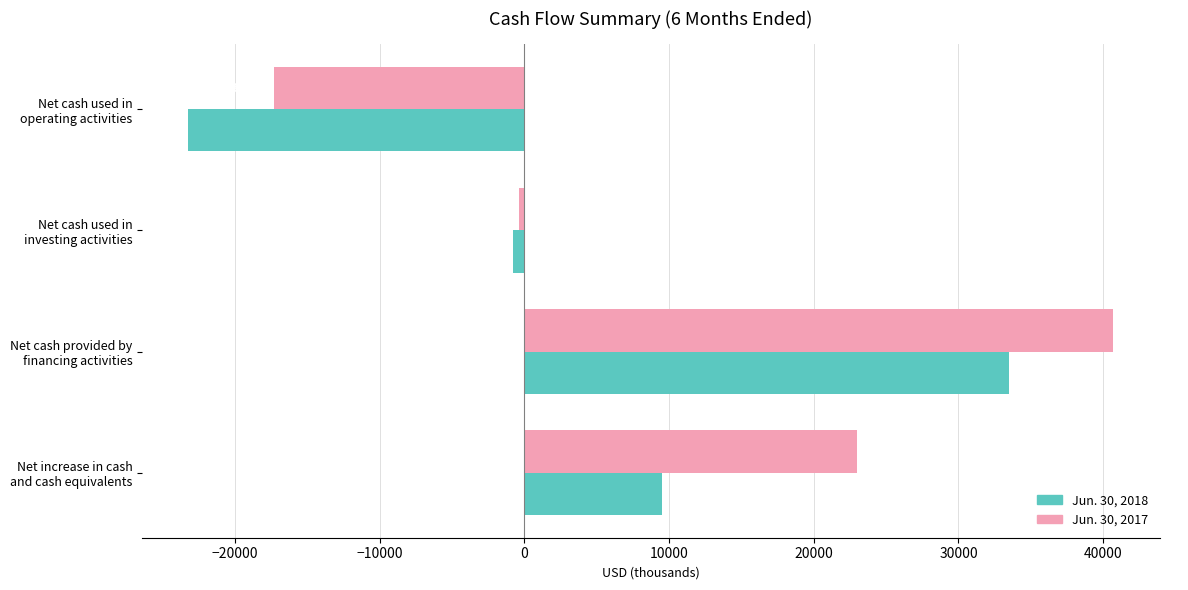

Rank the series by their average value, from highest to lowest.

Jun. 30, 2017, Jun. 30, 2018